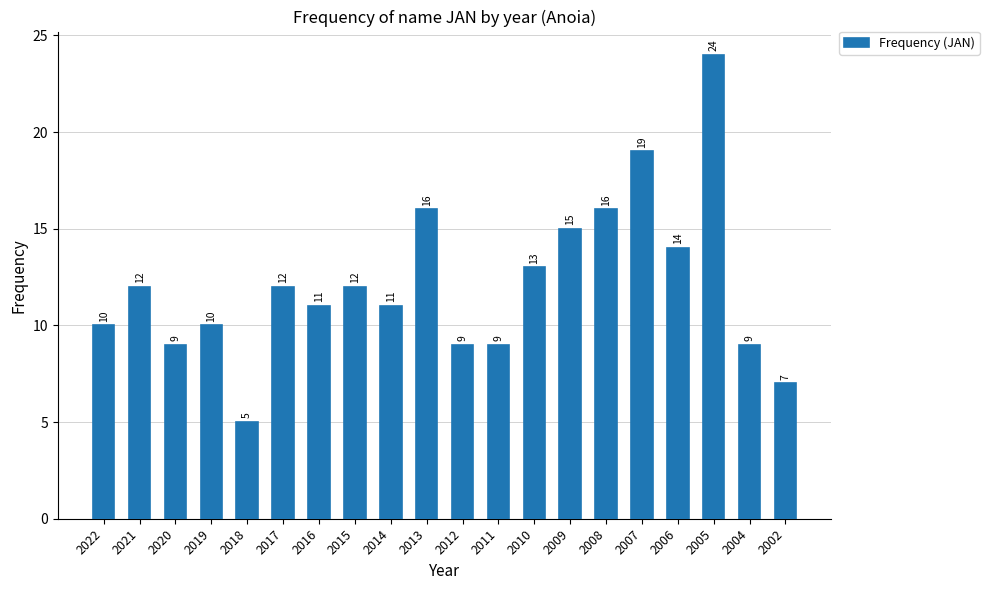

What is the smallest value displayed?

5